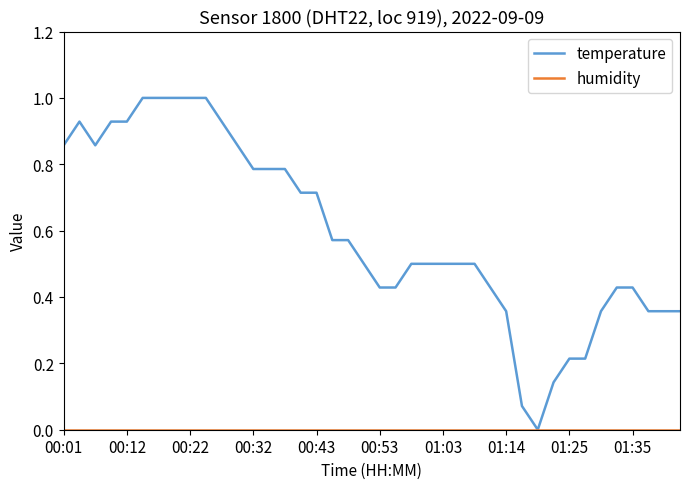

How many lines are shown in the chart?

2